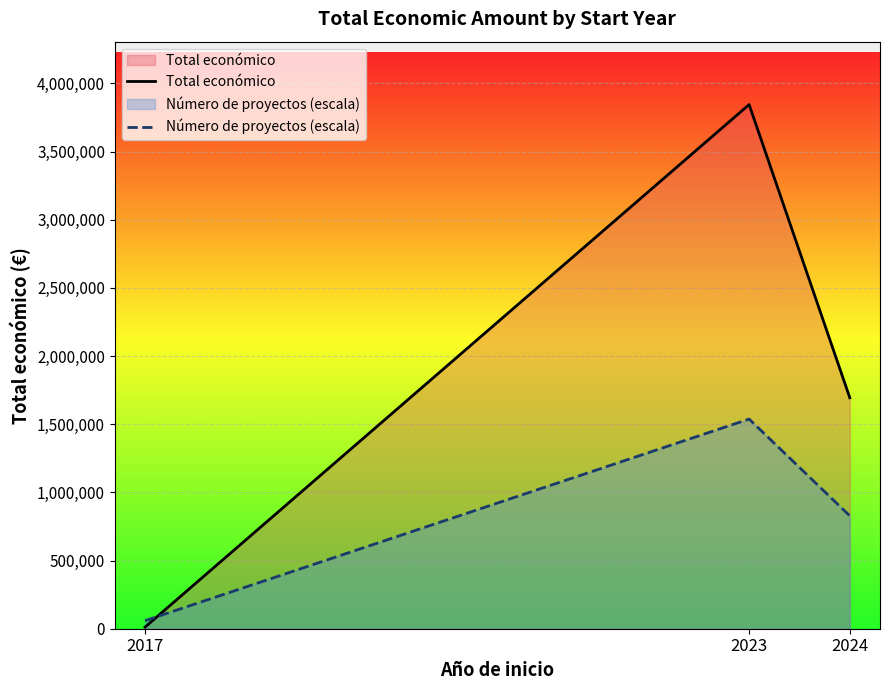

What is the total value across all series at 2023?

5383259.0